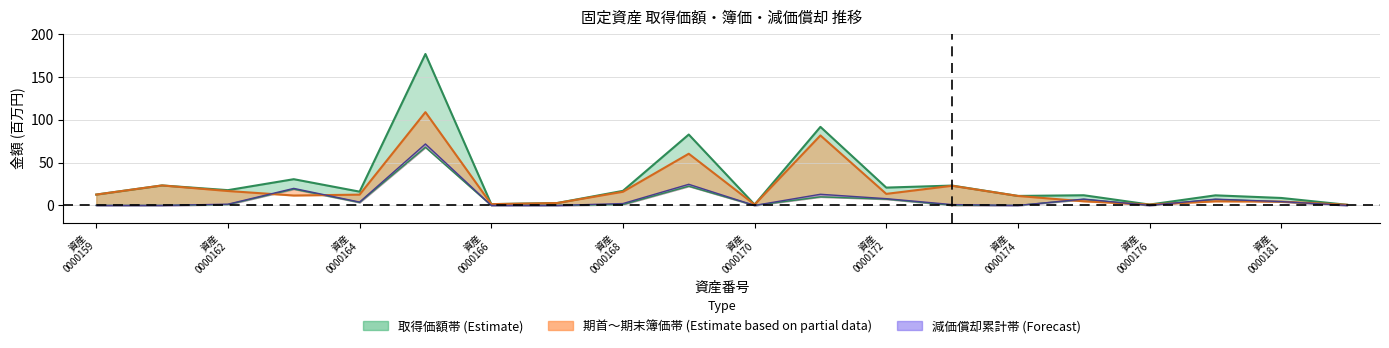

True or false: 期首簿価 and 減価償却累計額 cross at least once.

True